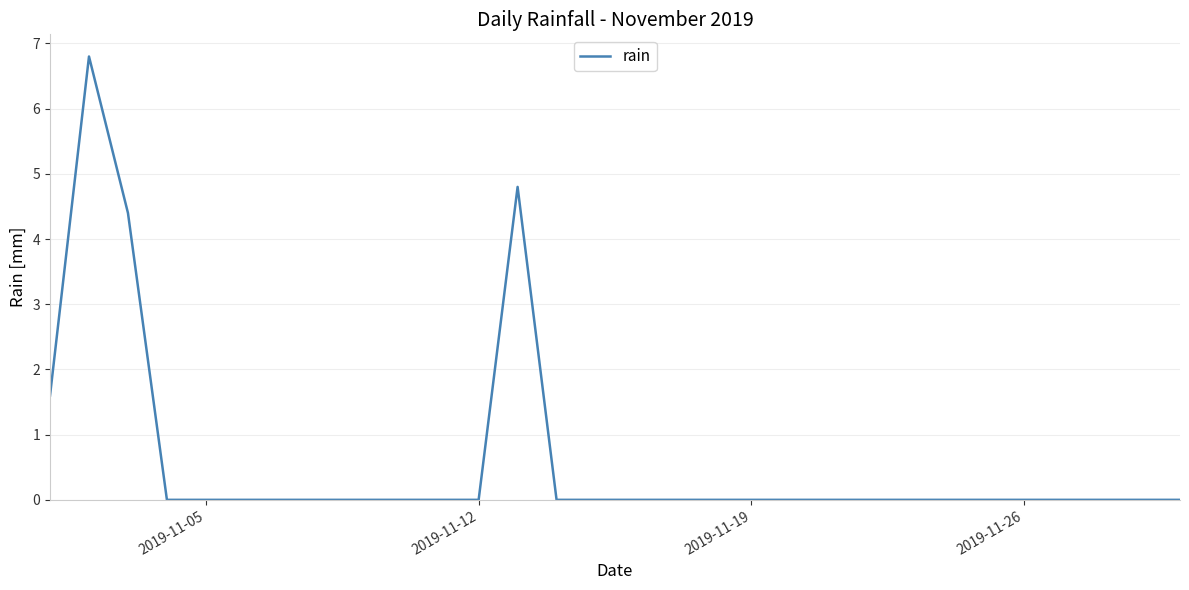

What is the difference between the maximum and minimum values?

6.8